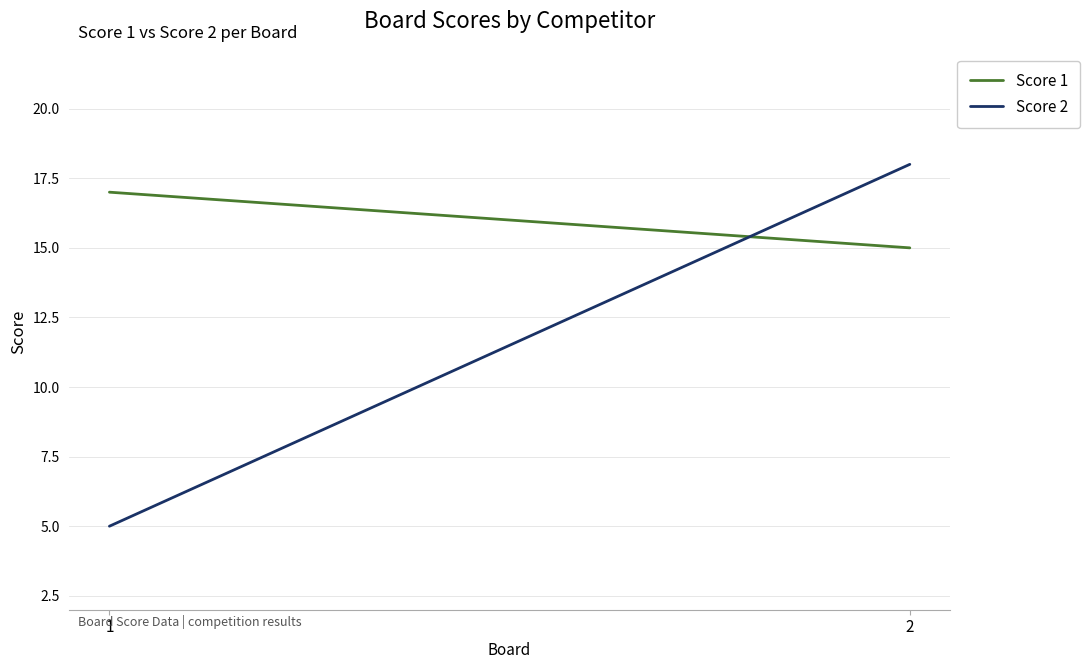

Reading left to right, transcribe all the data shown in this chart.

Score 1: 17	15
Score 2: 5	18